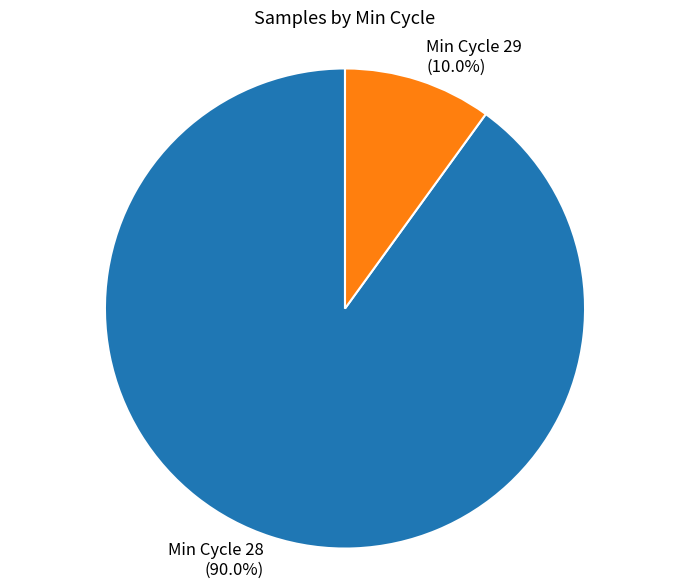

Which slice is the largest?

Min Cycle 28 (90.0%)